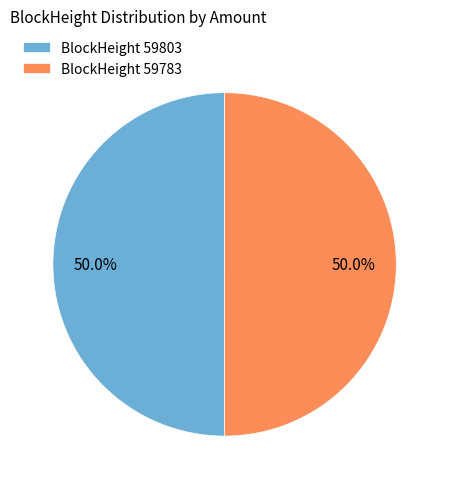

Is the sum of BlockHeight 59803 and BlockHeight 59783 greater than half?

Yes